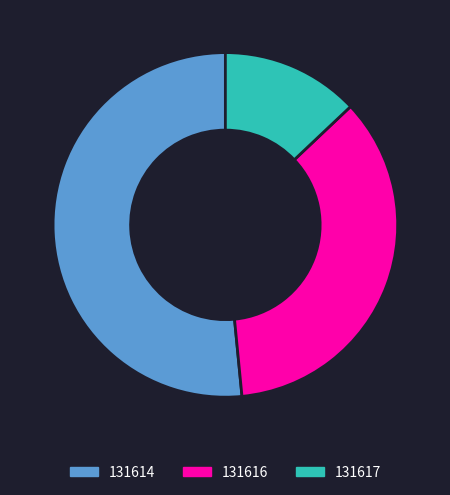

Is it true that 131617 is 27% of the pie?

False